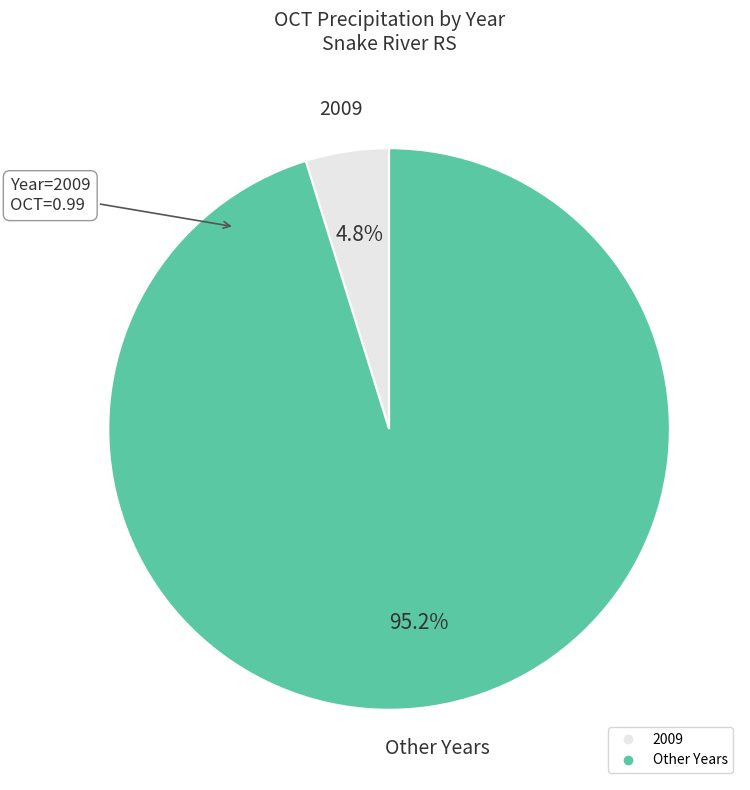

Is there a majority slice in this chart?

Yes